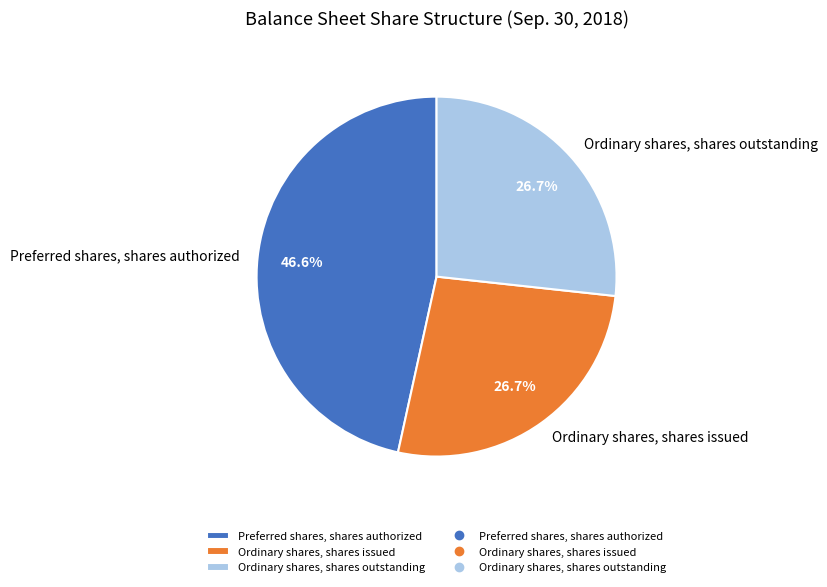

What percentage is NOT represented by Ordinary shares, shares outstanding?

73.3%